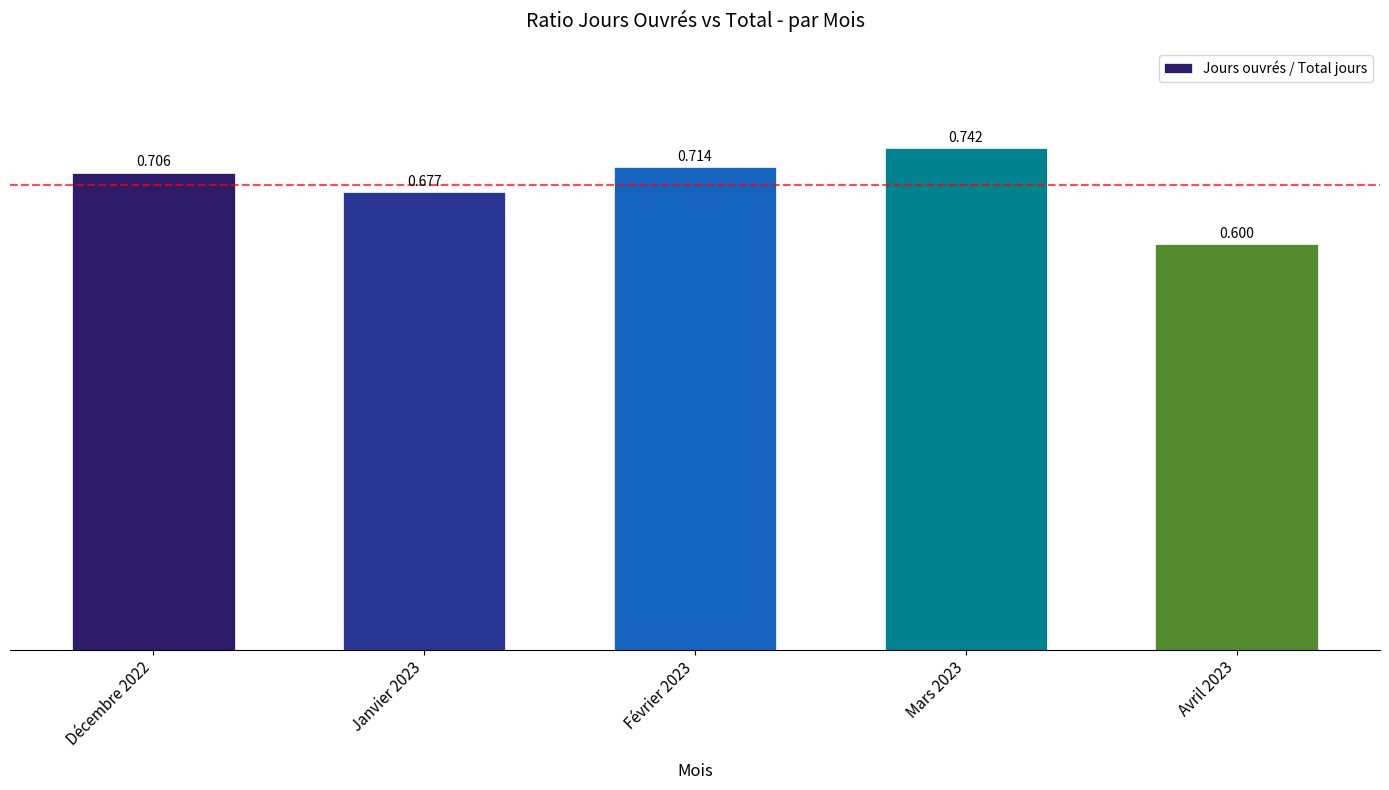

The chart shows a value of 0.7 at Janvier 2023. True or false?

True